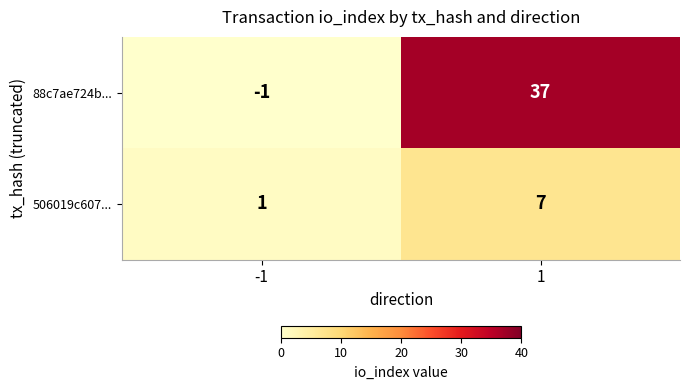

Which label corresponds to the smallest value in the chart?

-1